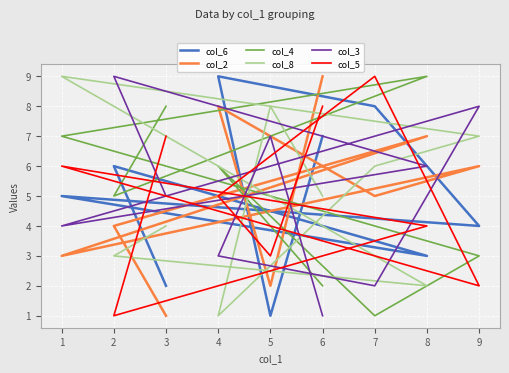

Between 8 and 2, which is larger?

2